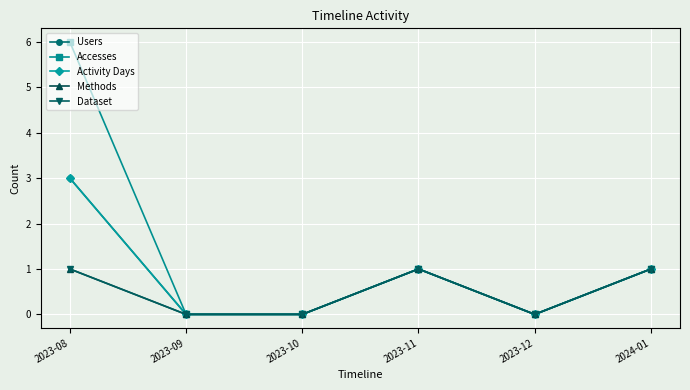

The Accesses series shows 0 at 2023-12. True or false?

True